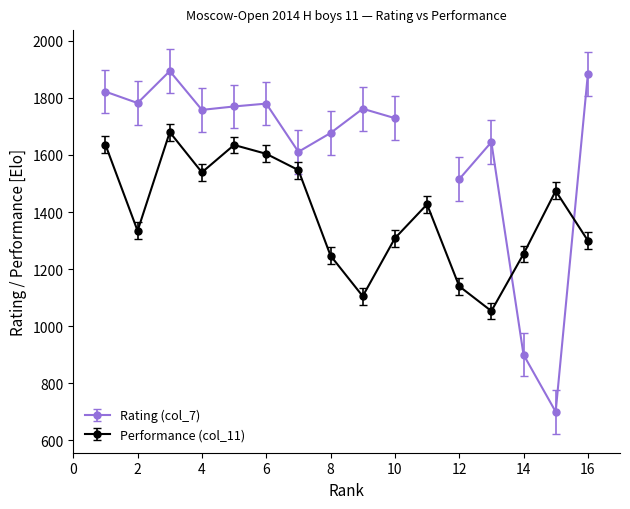

What is the maximum value for Performance (col_11)?

1680